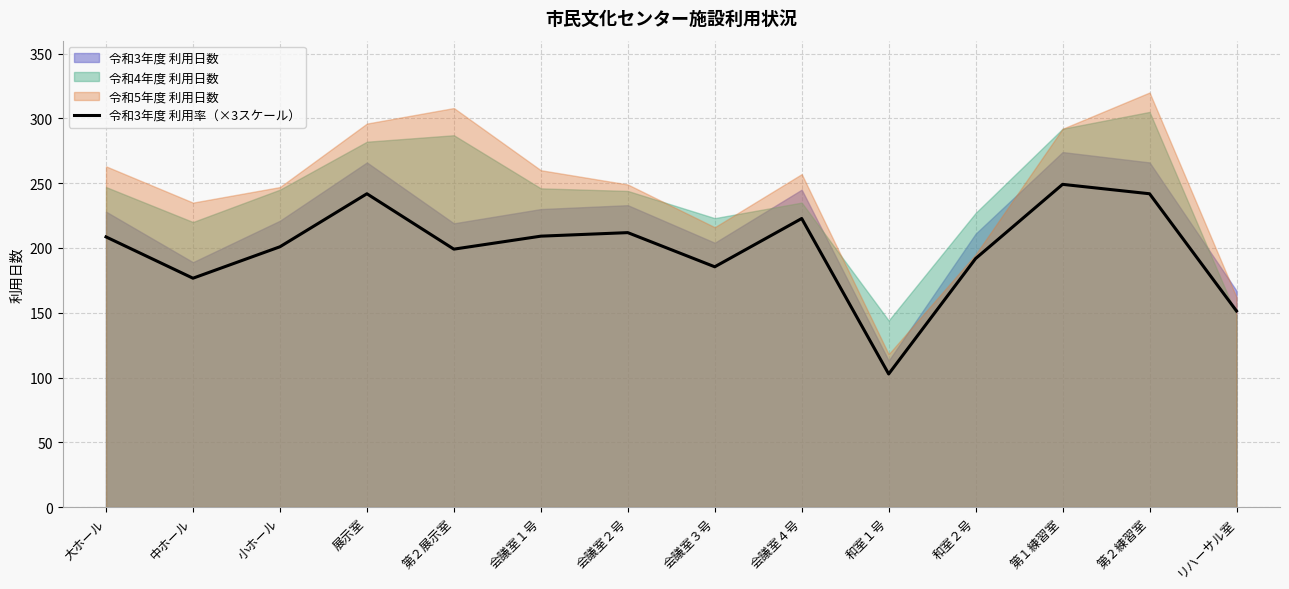

True or false: the data shows 240.5 at リハーサル室.

False